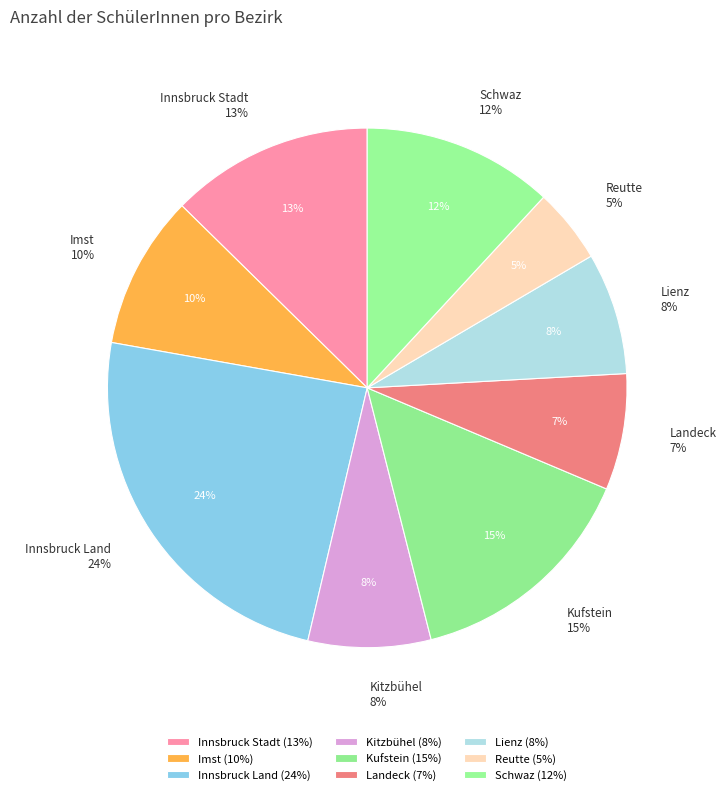

What percentage do Landeck and Kitzbühel together represent?

14.9%